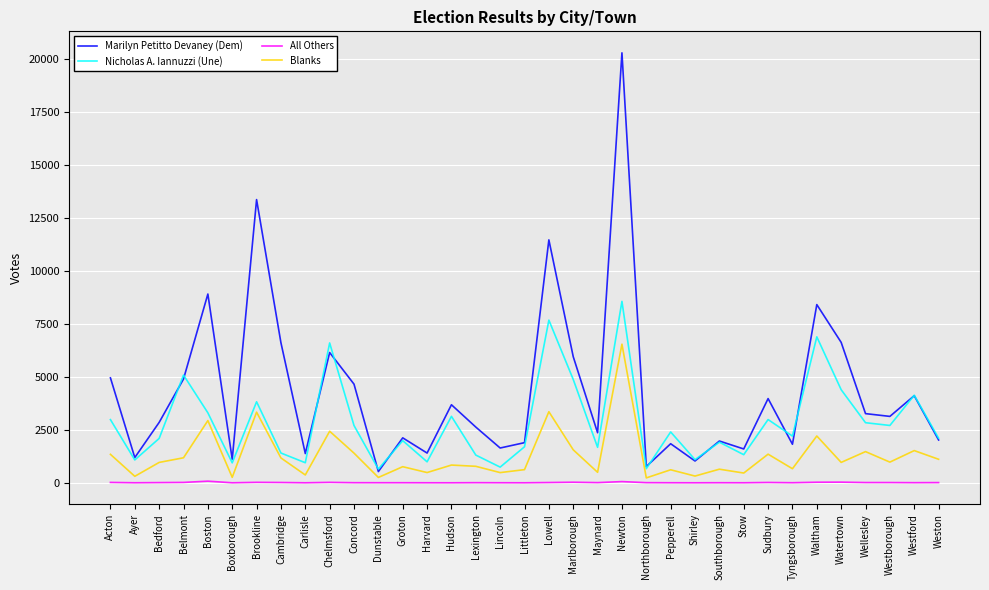

What is the greatest value displayed?

20305